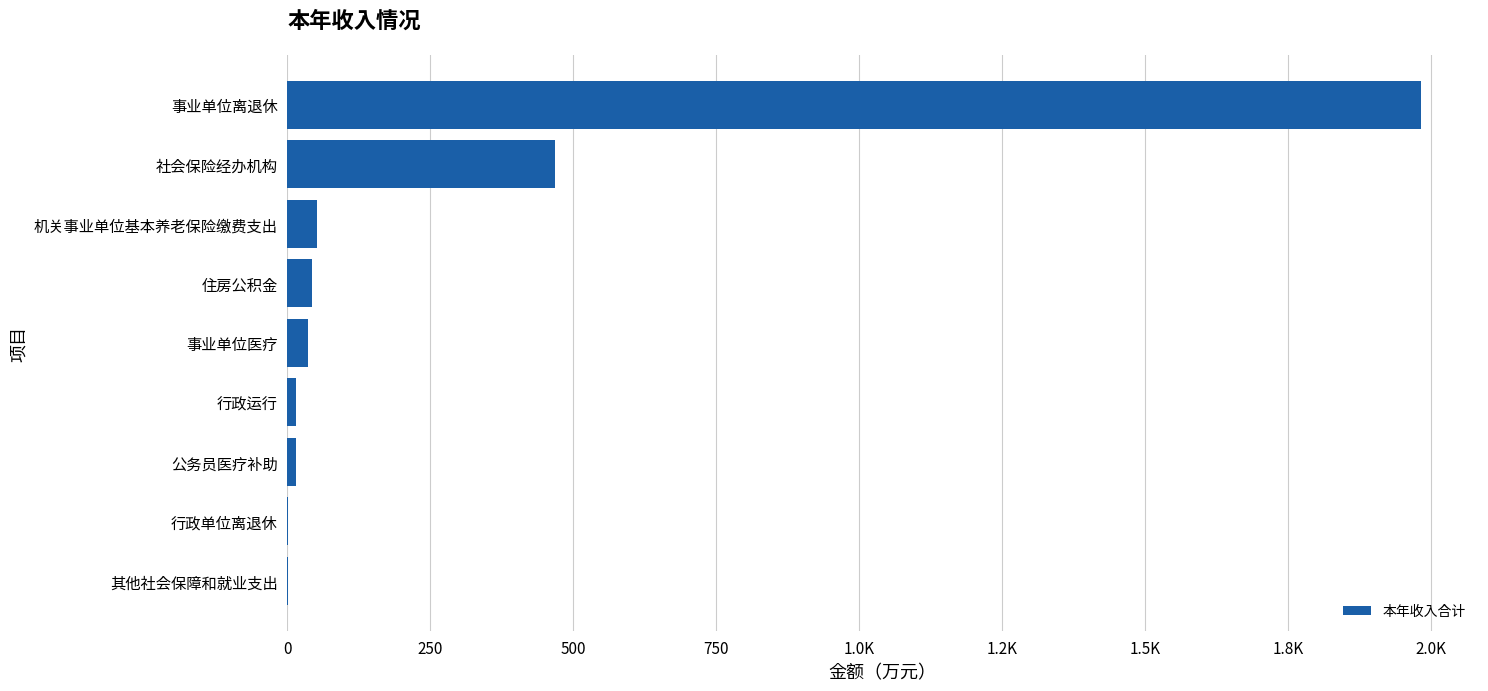

Are the bars horizontal?

Yes